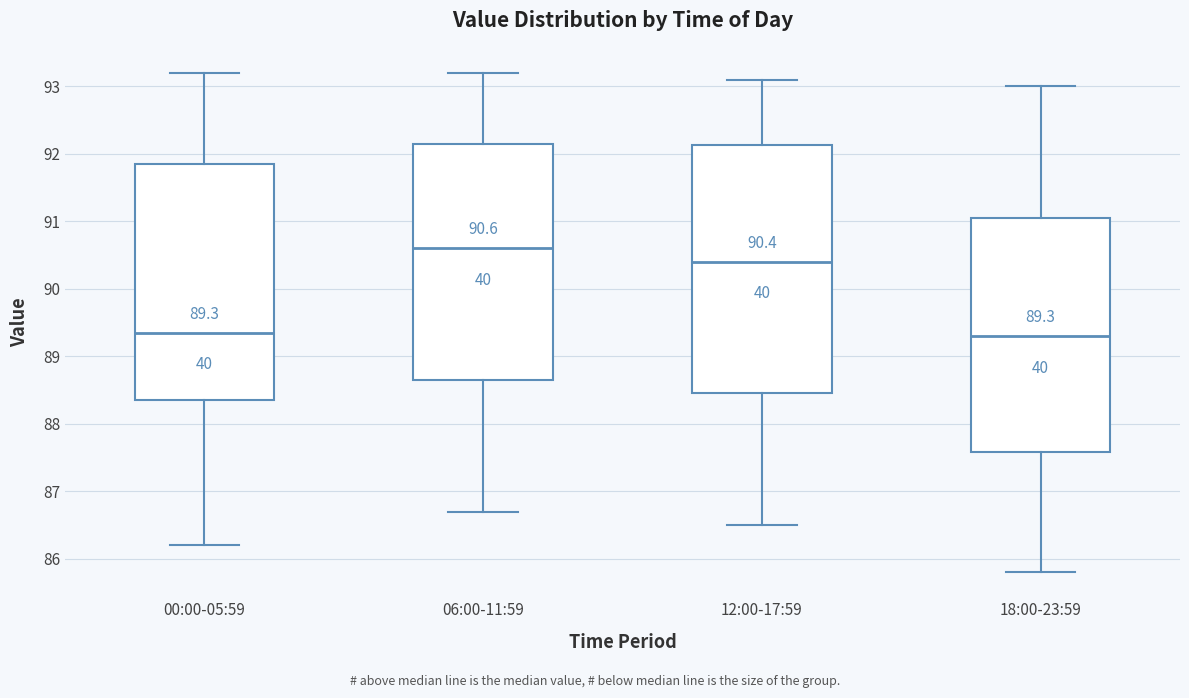

Comparing the boxes themselves (not the whiskers), which one is the tallest?

12:00-17:59